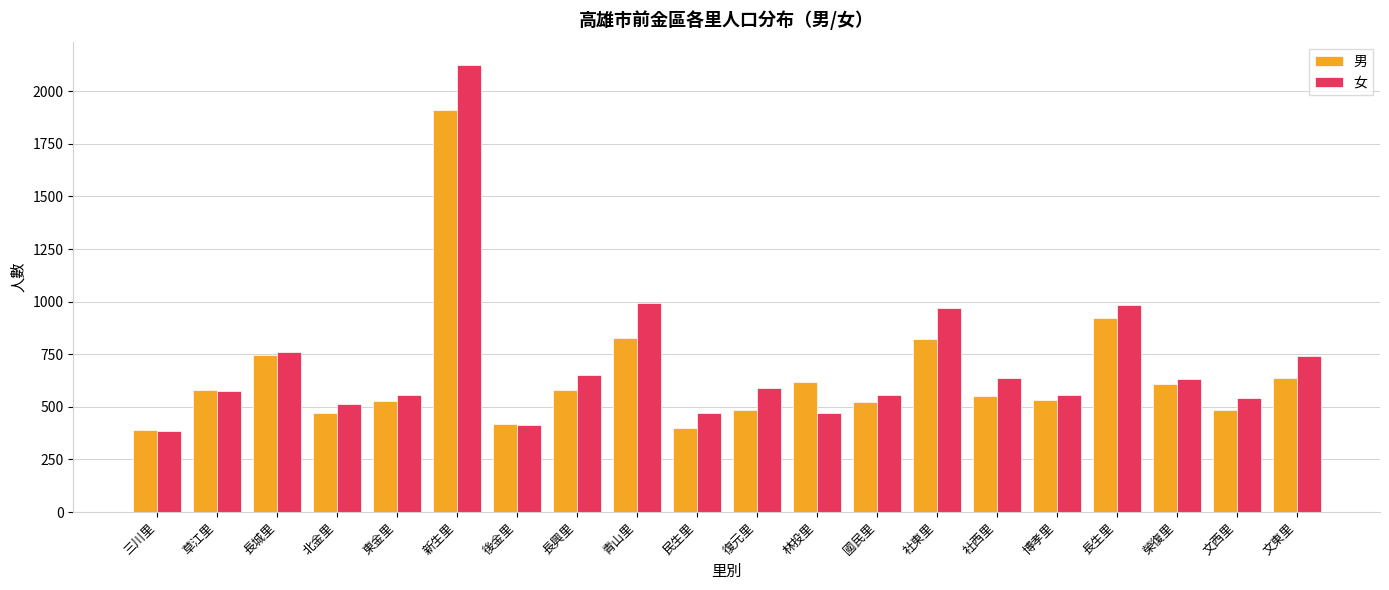

The 男 series shows 293 at 文東里. True or false?

False